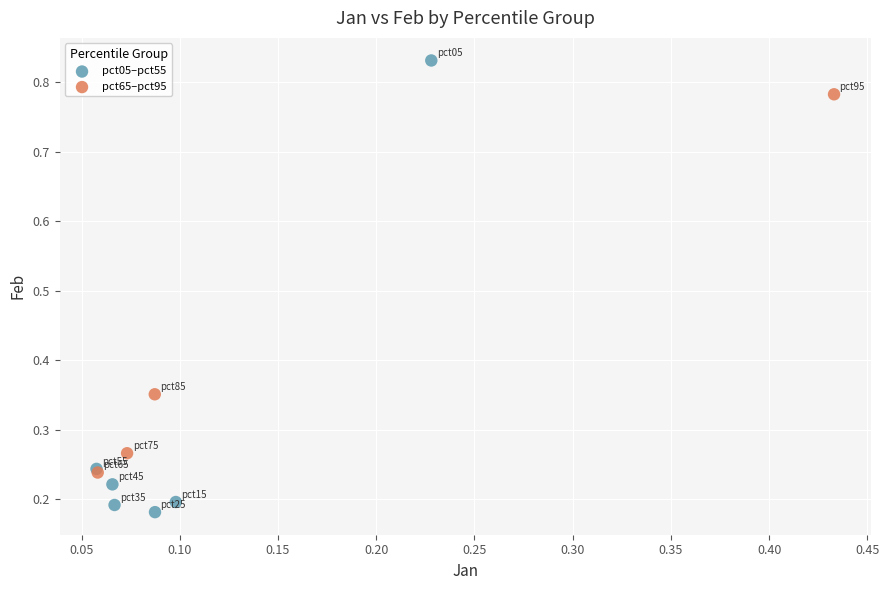

Which series has the widest spread of Y values?

pct05–pct55